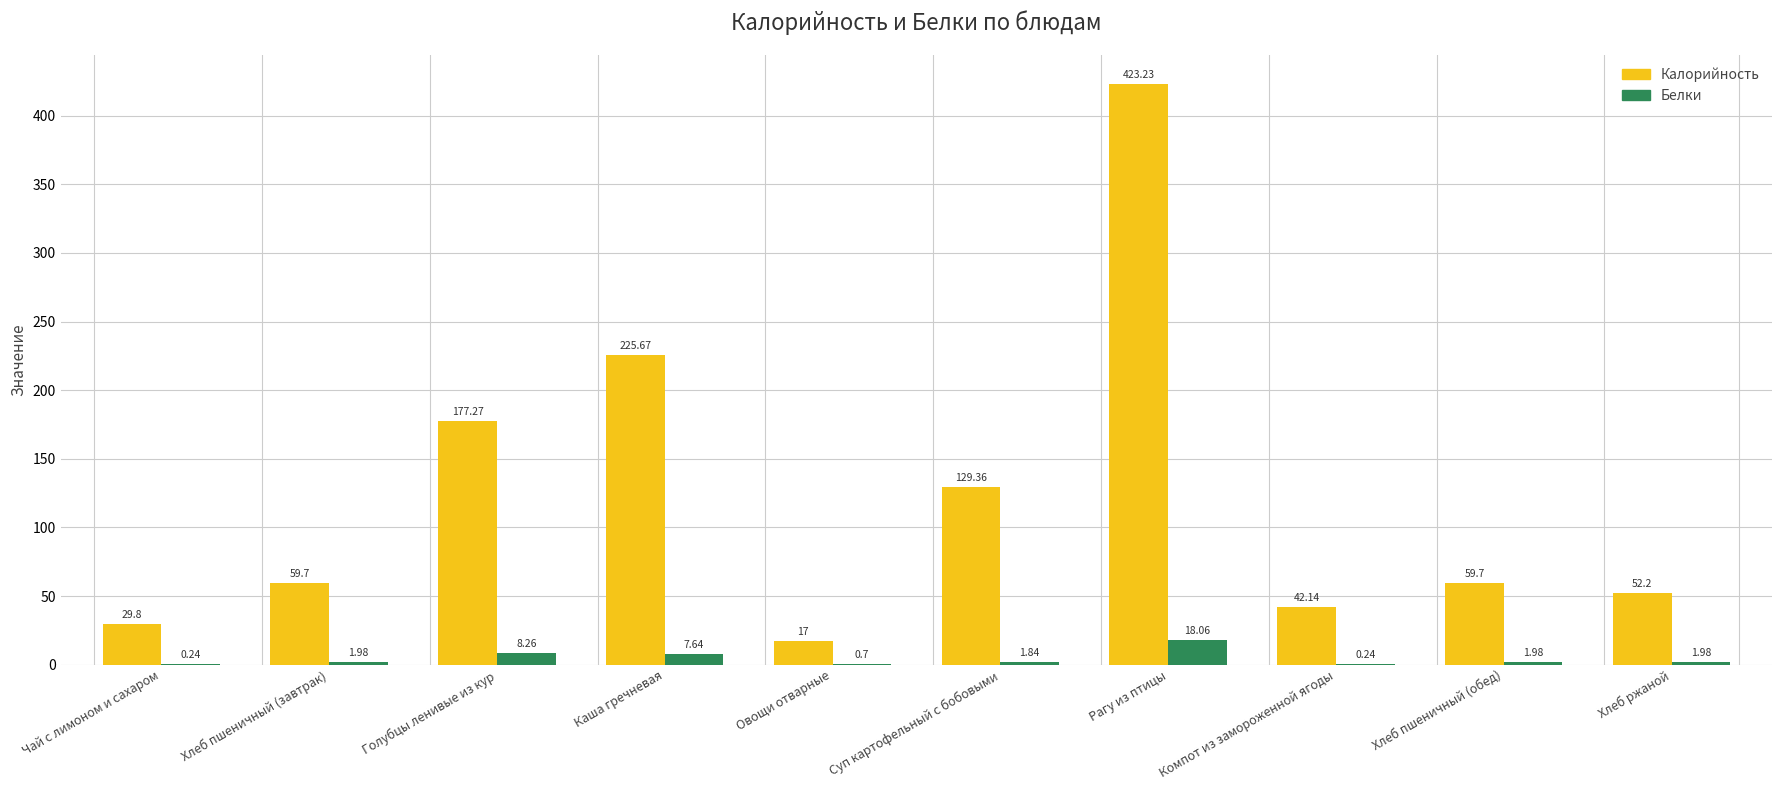

What is the maximum value shown in the chart?

423.2